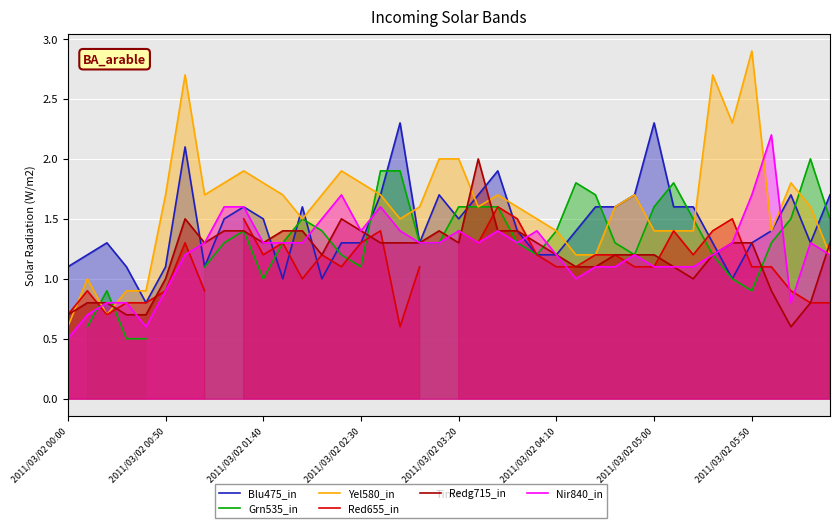

How many positive values does the Grn535_in series have?

37